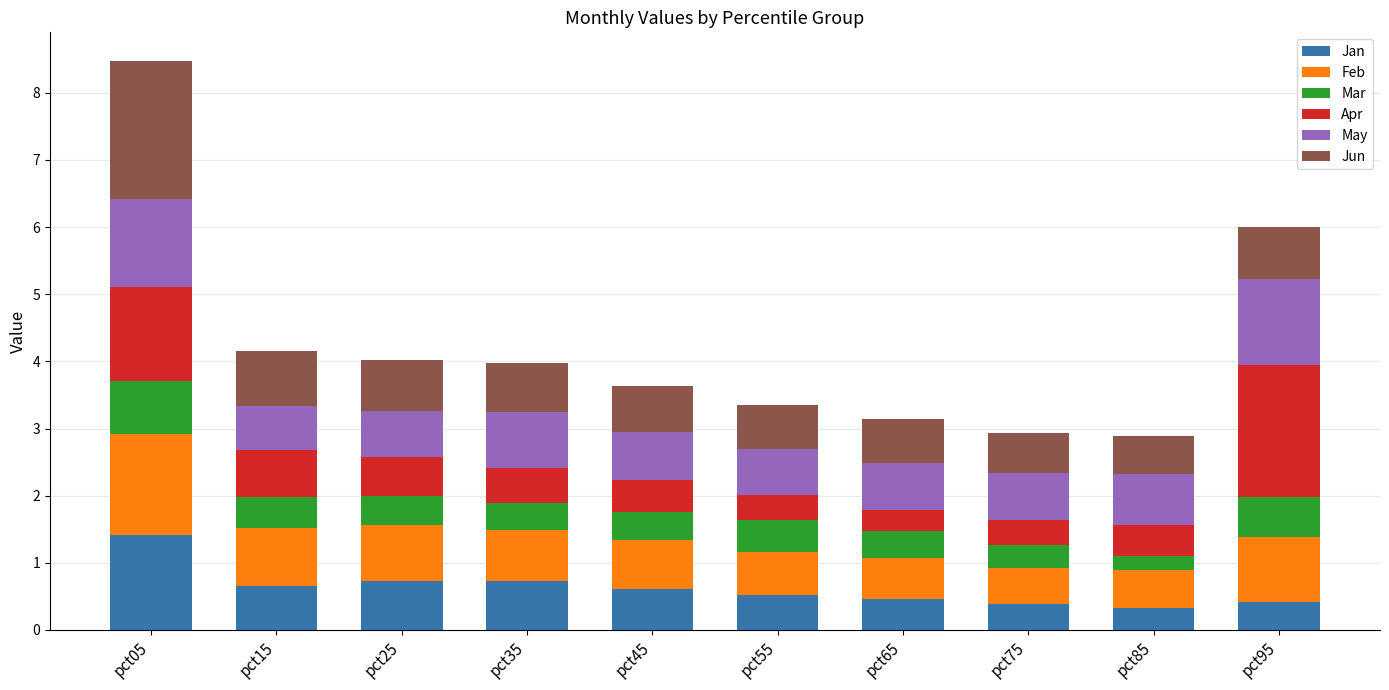

What is the difference between the maximum and minimum values in the Jan series?

1.1